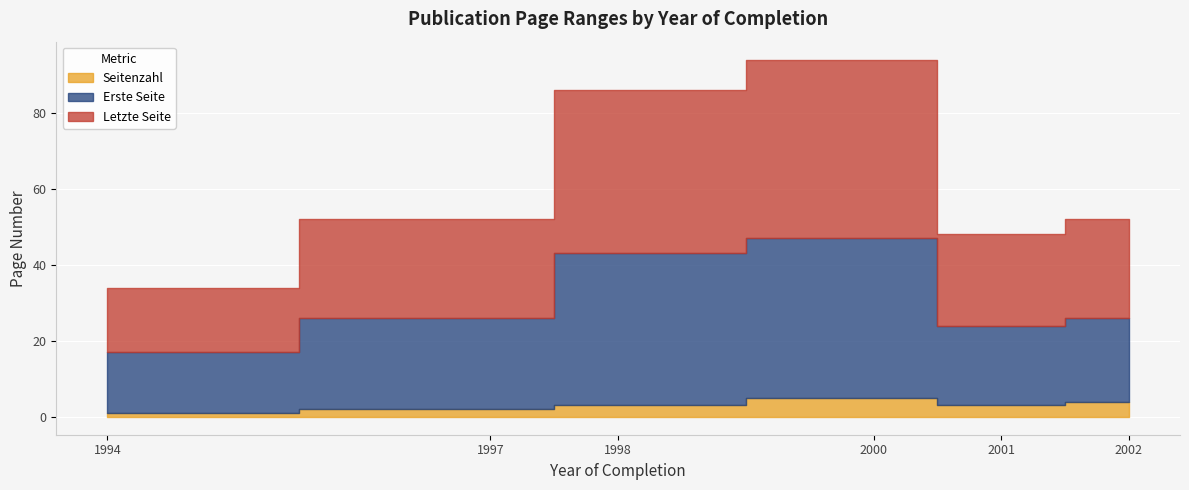

Which series changed the most between 1994 and 2000?

Letzte Seite